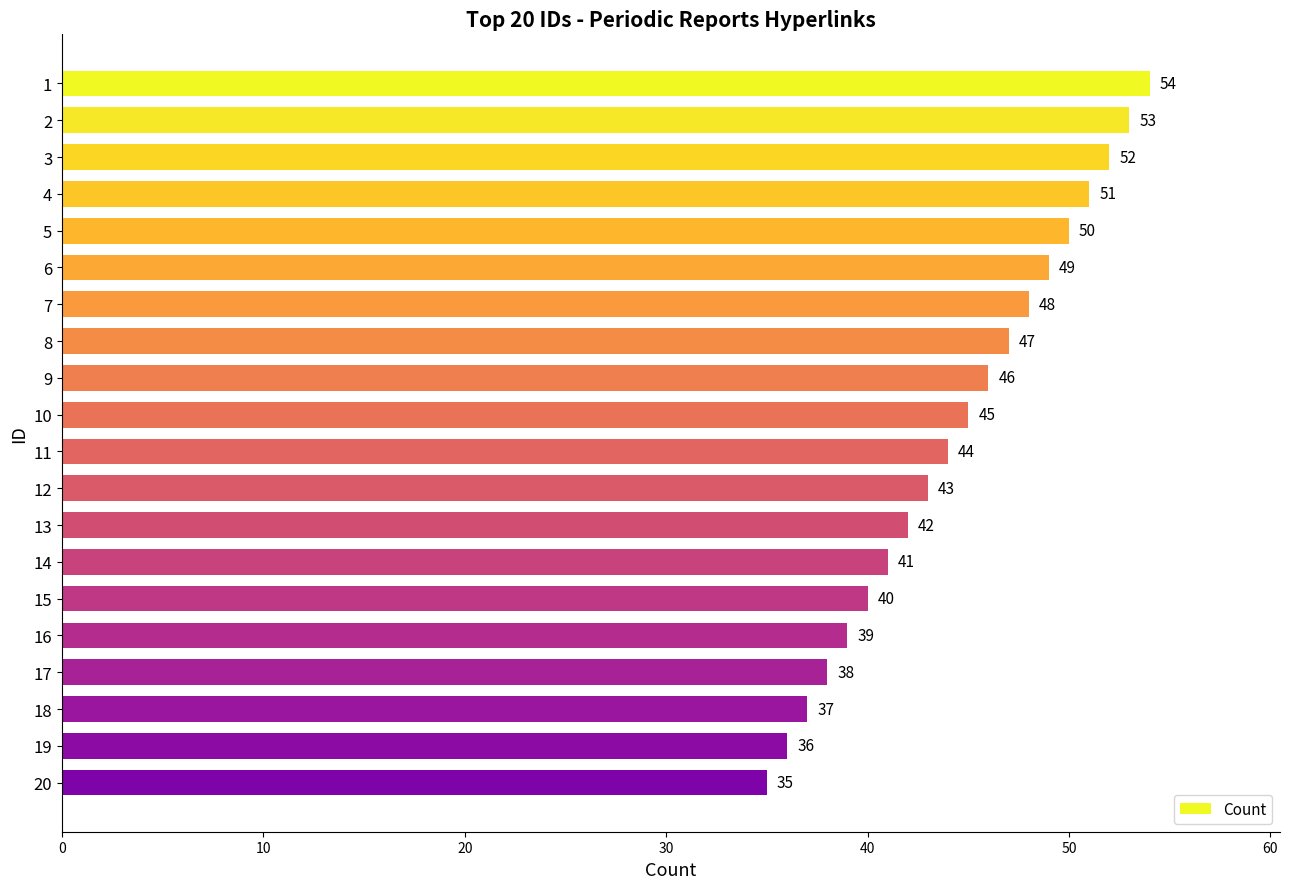

True or false: the data shows 51 at 4.

True